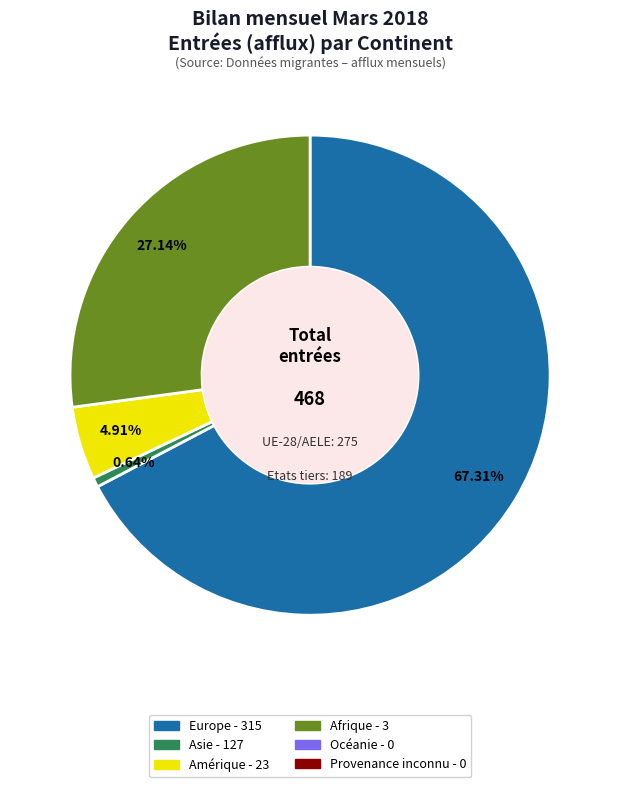

To the nearest percent, what is the average slice percentage?

25%